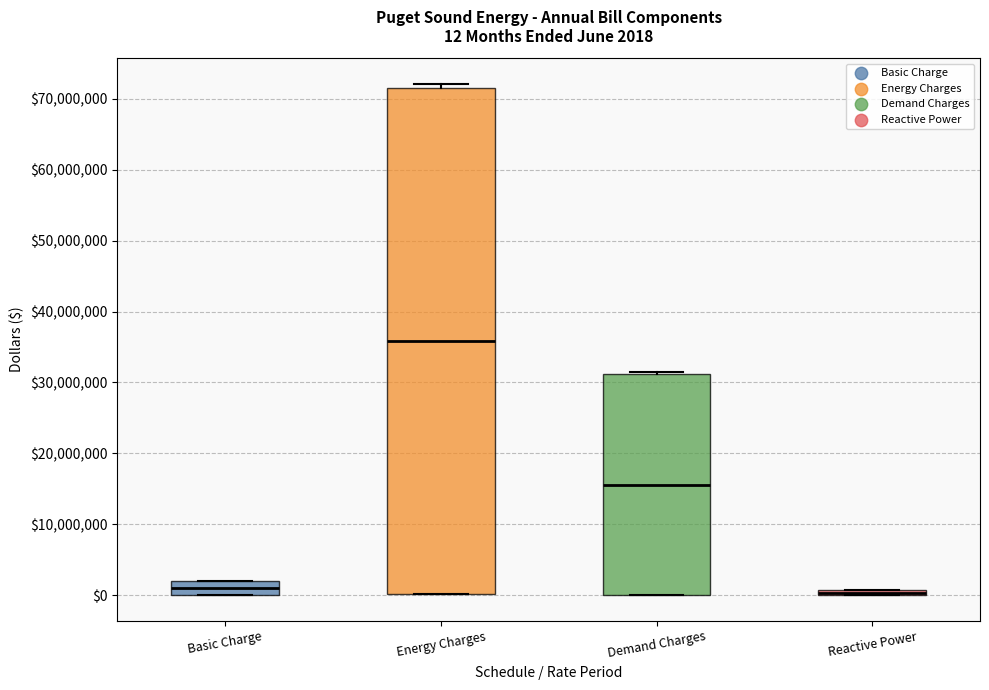

Which box's median line is the highest?

Energy Charges